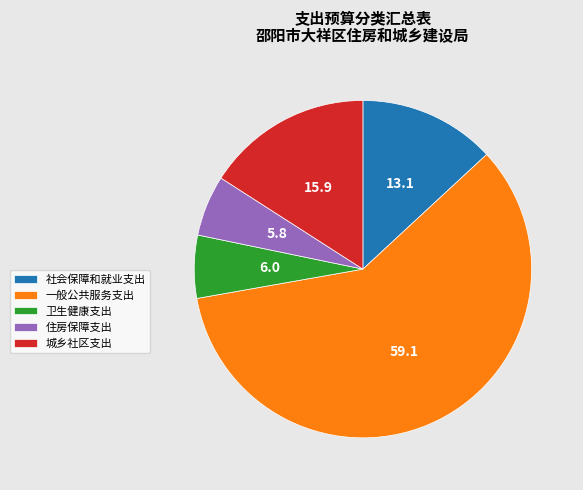

Does 社会保障和就业支出 account for over 50% of the chart?

No